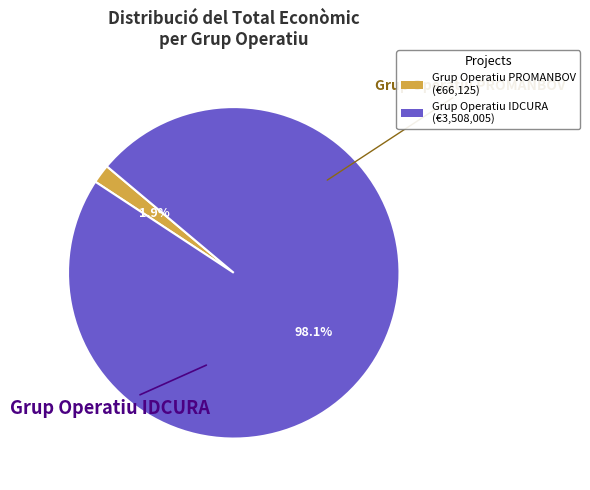

Count the number of slices in the pie.

2